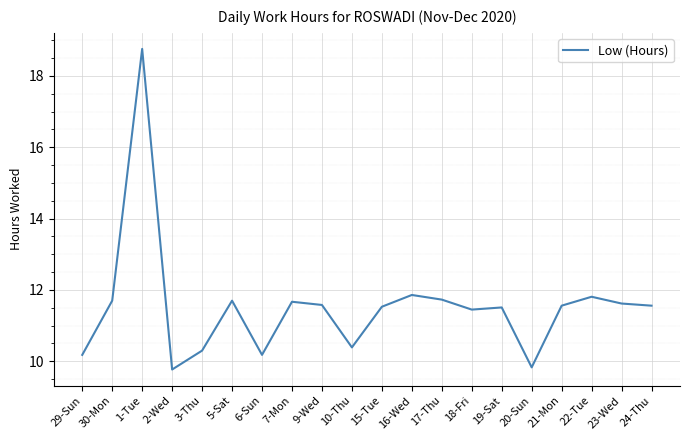

Approximately how many times larger is the value at 6-Sun compared to 9-Wed?

0.9